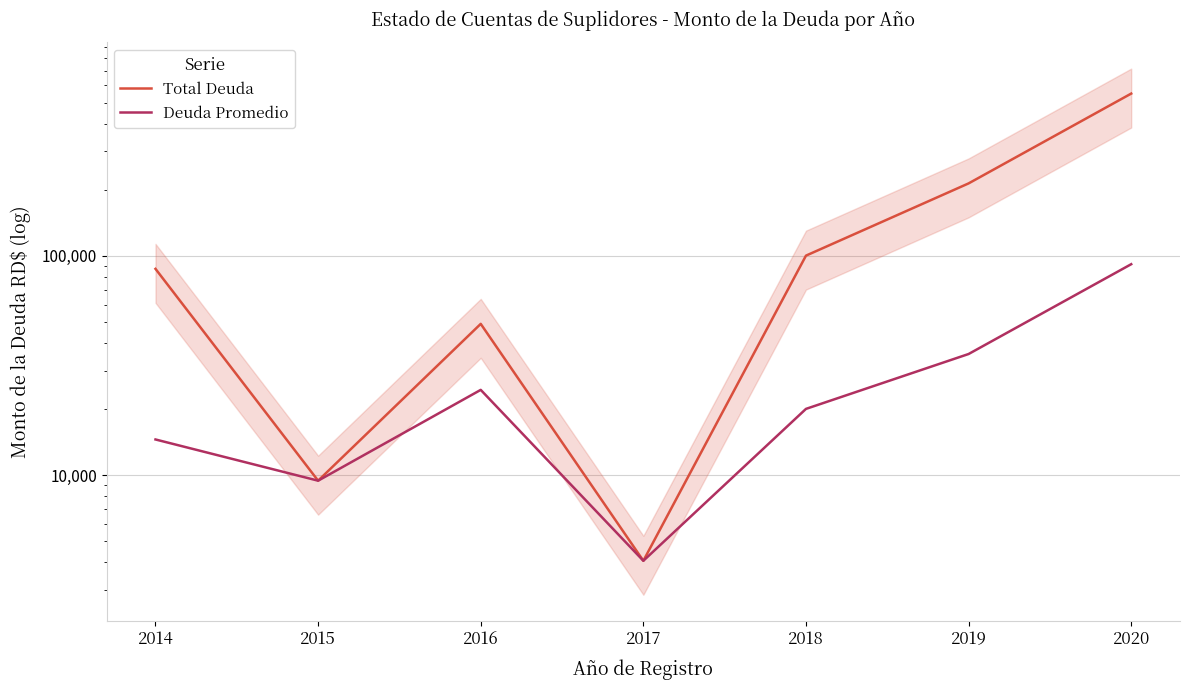

How many values in the Deuda Promedio series exceed 20065?

4